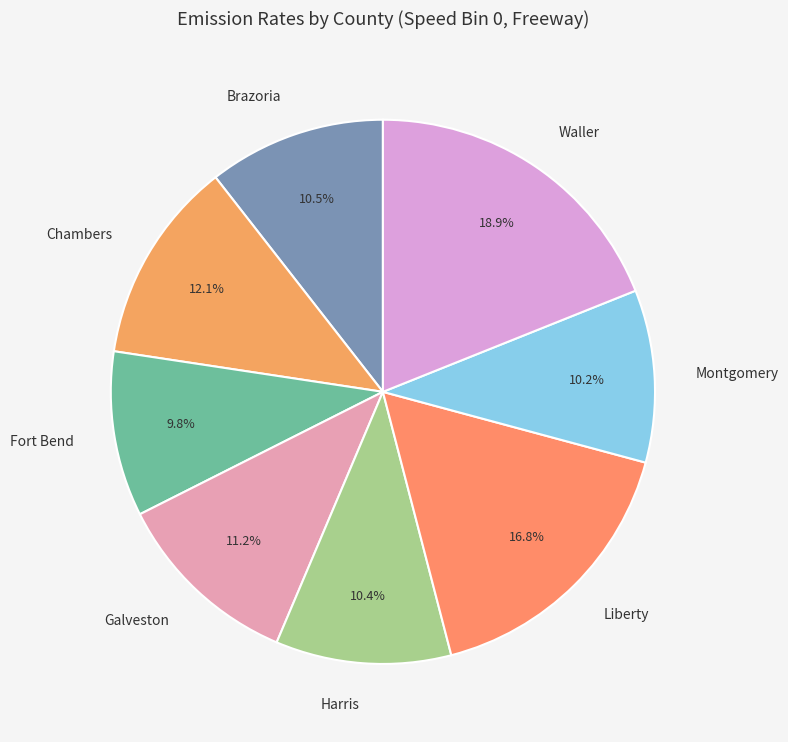

What is the largest slice in the pie chart?

Waller